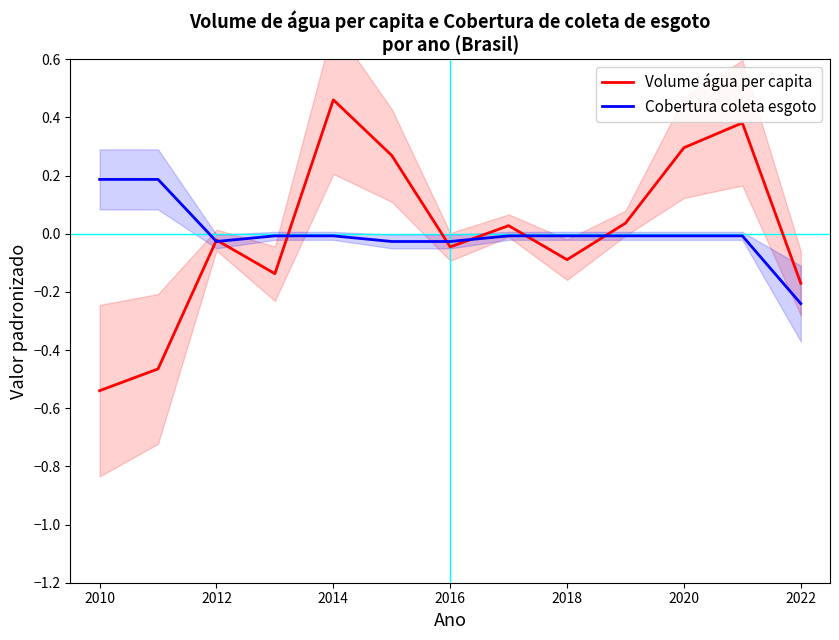

Which category has the lowest value in the Cobertura coleta esgoto series?

2022